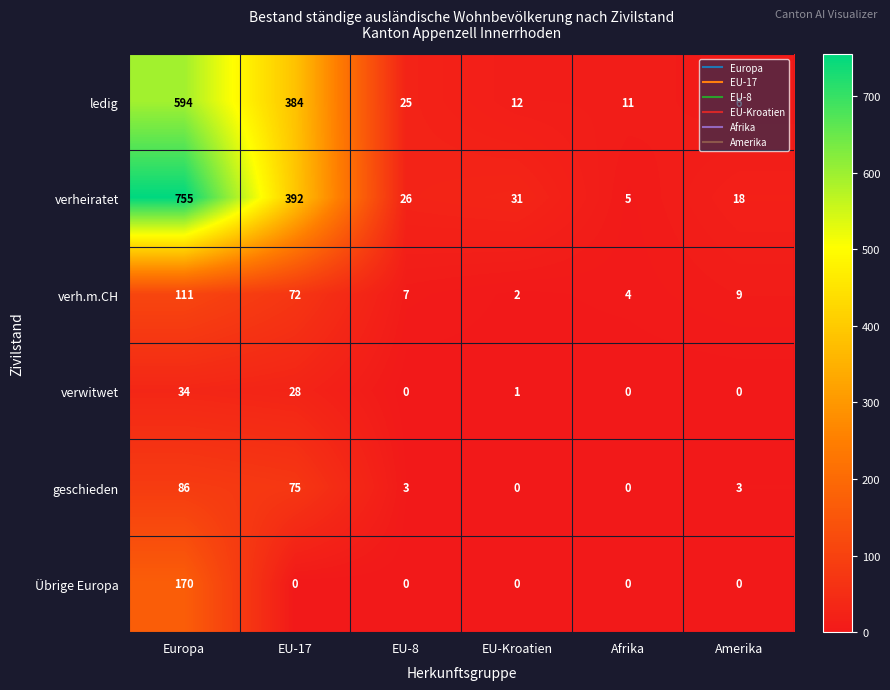

How many data points does each series have?

6